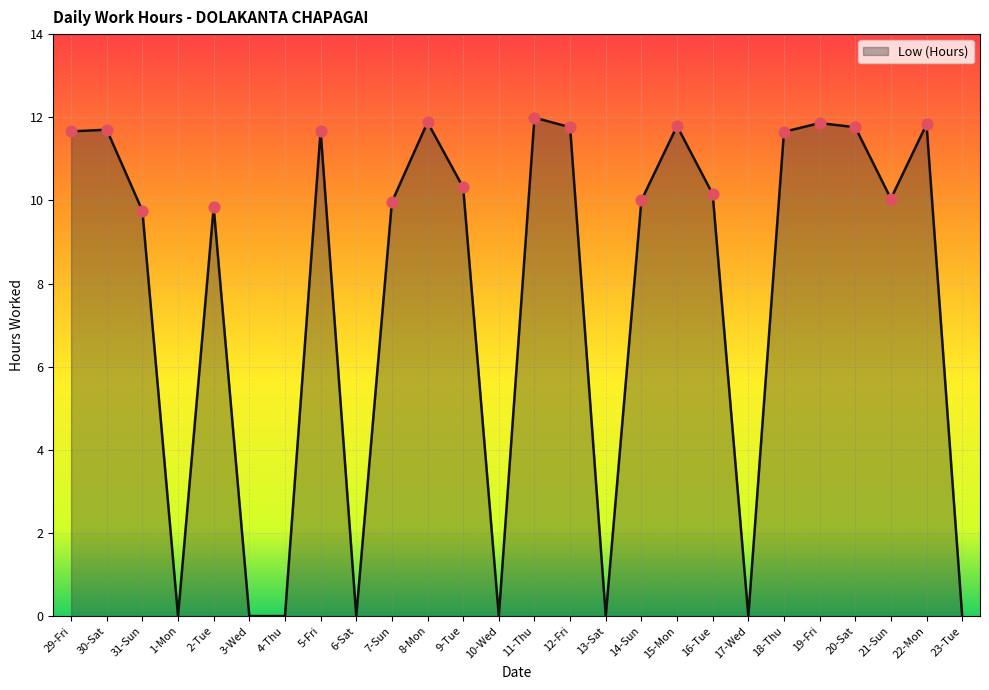

Between 10-Wed and 31-Sun, which is larger?

31-Sun